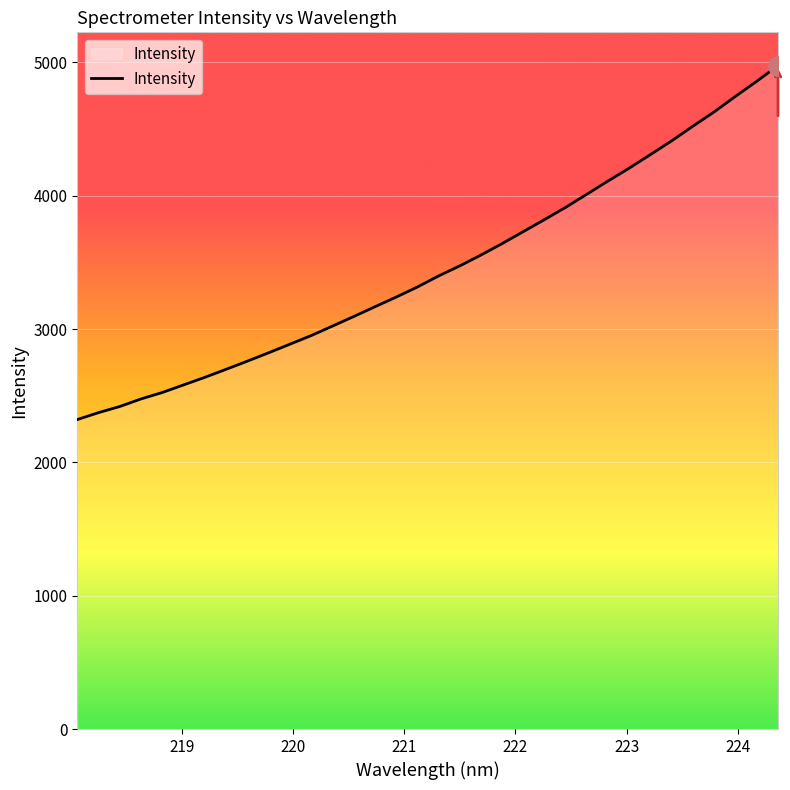

What is the maximum value shown in the chart?

4976.9